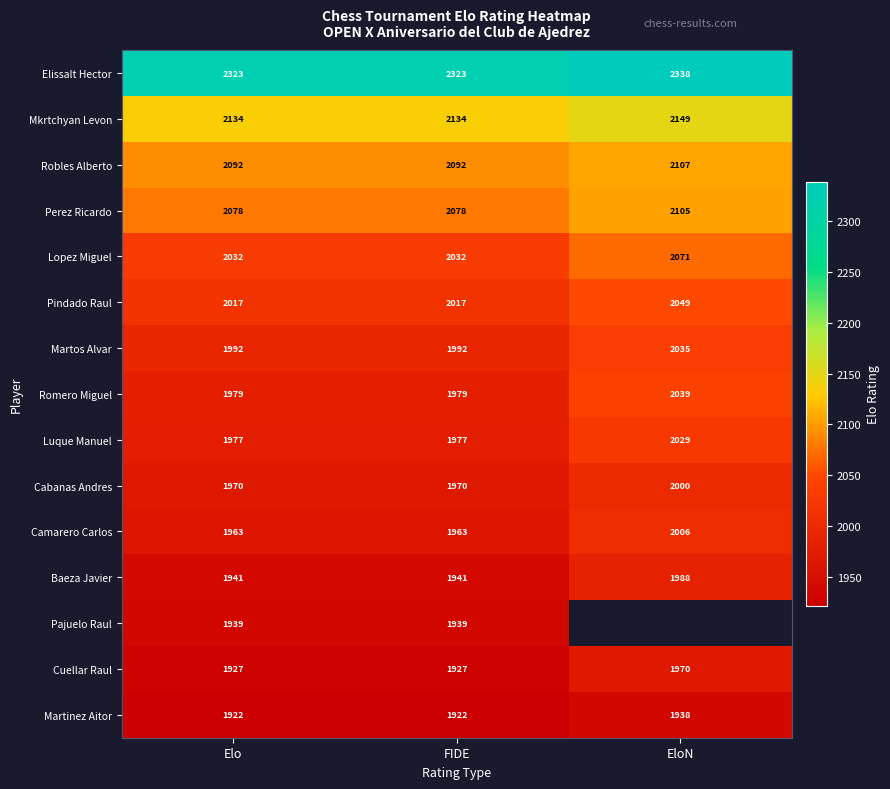

What is the difference between the highest and lowest values at Elo?

401